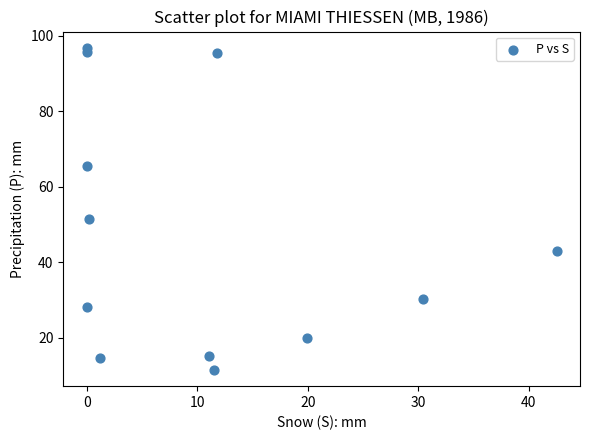

What is the average X value?

10.7